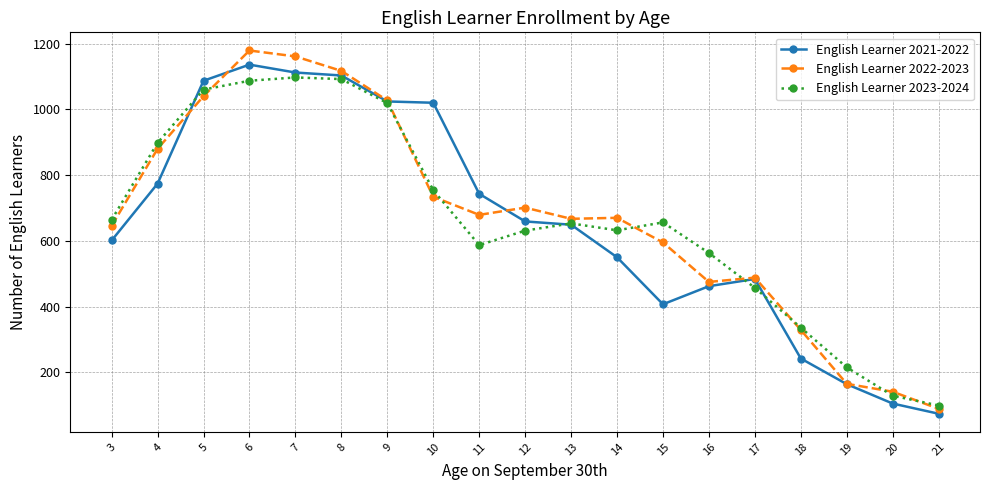

Is the value of English Learner 2022-2023 at 7 greater than the value of English Learner 2021-2022 at 5?

Yes